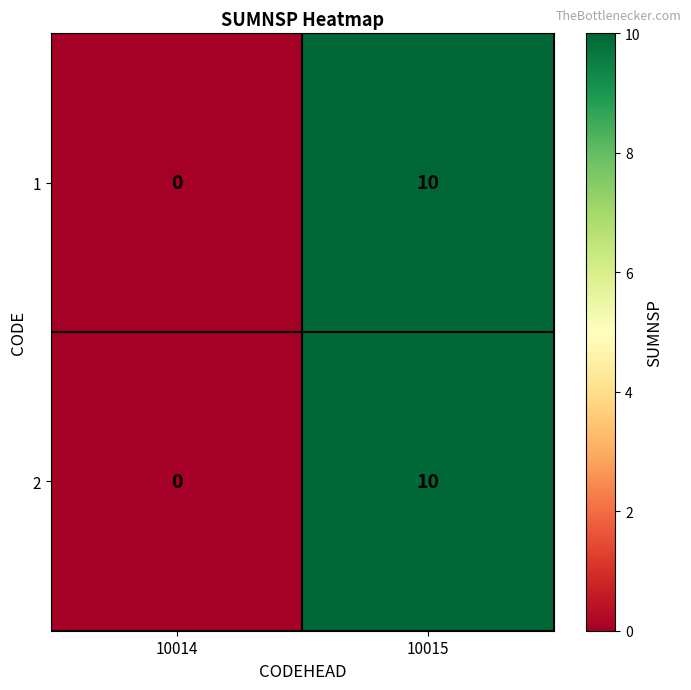

What is the total value across all series at 10015?

20